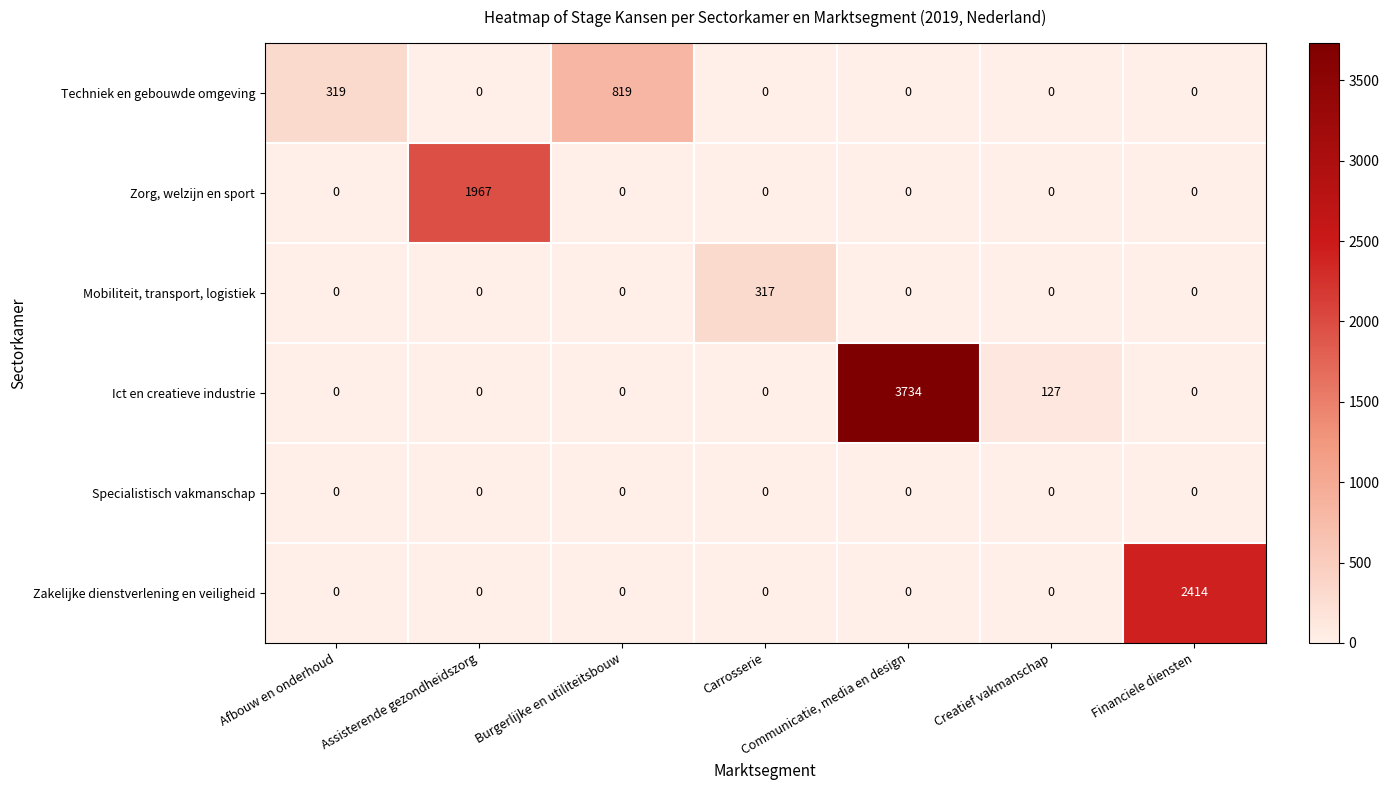

At which label is Ict en creatieve industrie closest to 1867?

Creatief vakmanschap